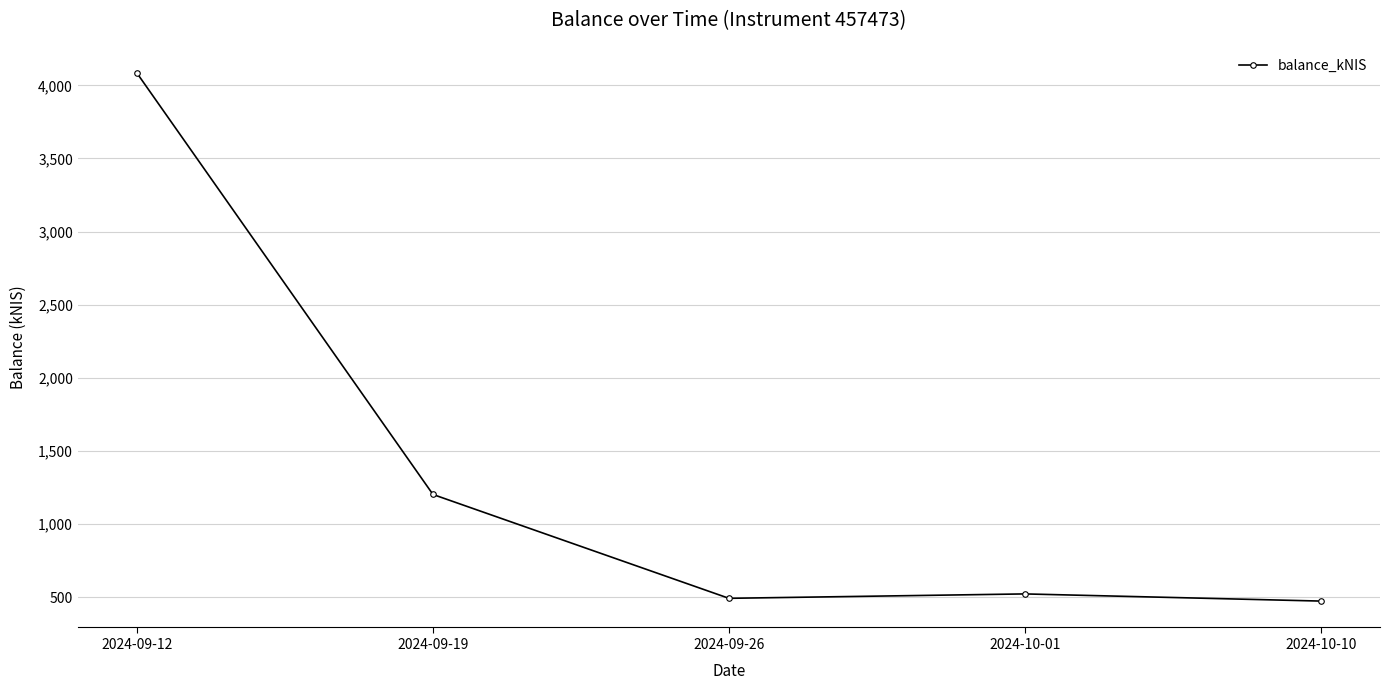

True or false: the data has more than 2 interior local peaks.

False